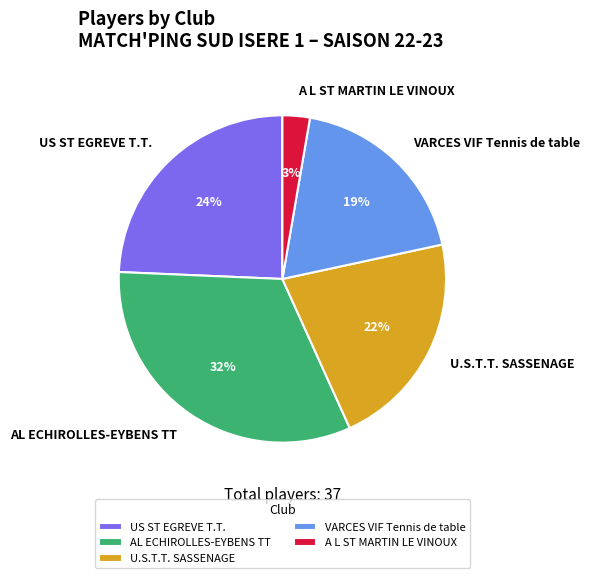

Is it true that AL ECHIROLLES-EYBENS TT is 38% of the pie?

False